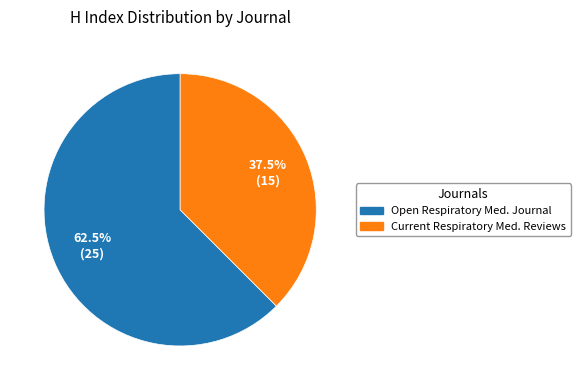

Does any single category account for the majority?

Yes